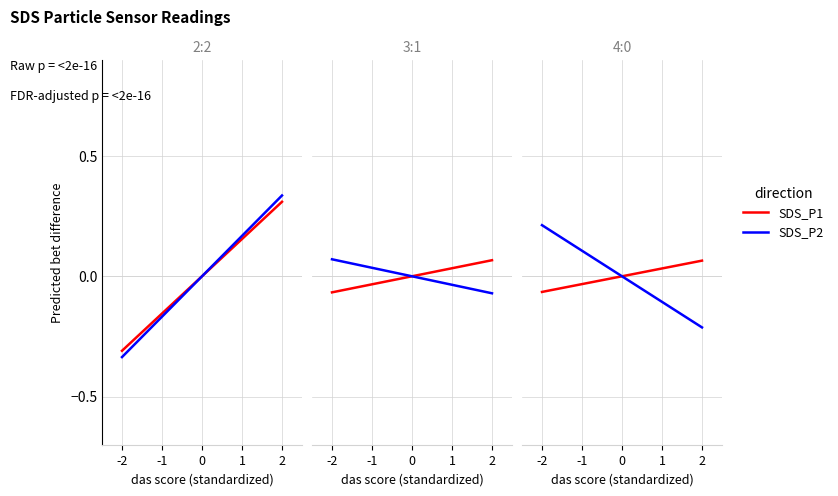

The SDS_P2 series shows -0.0 at 12. True or false?

False